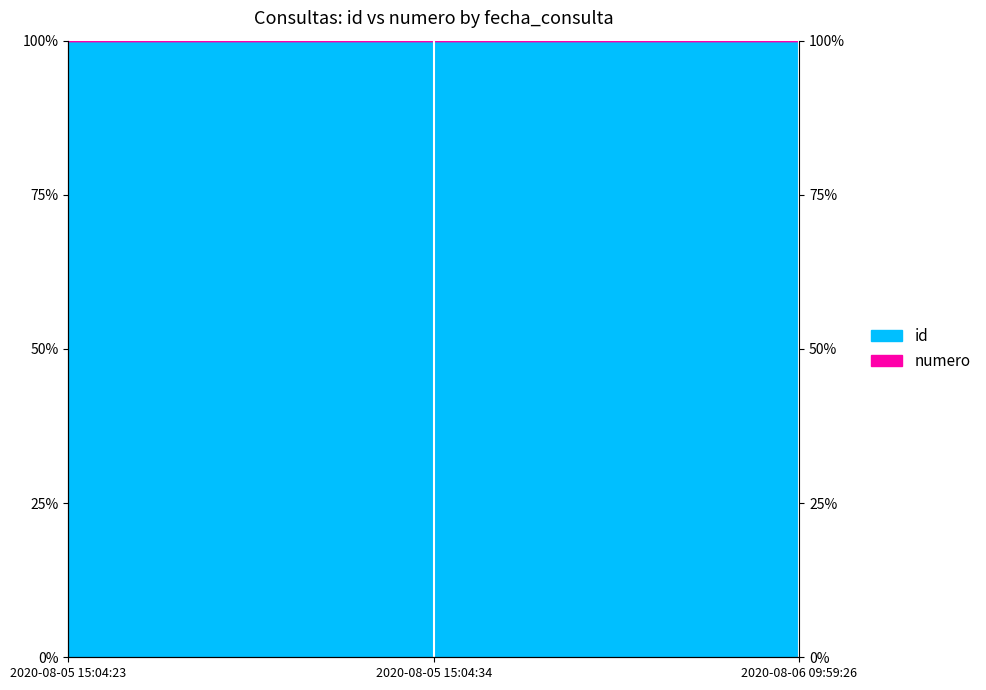

Reading right to left, what are all the values shown in this chart?

100.0	100.0	100.0